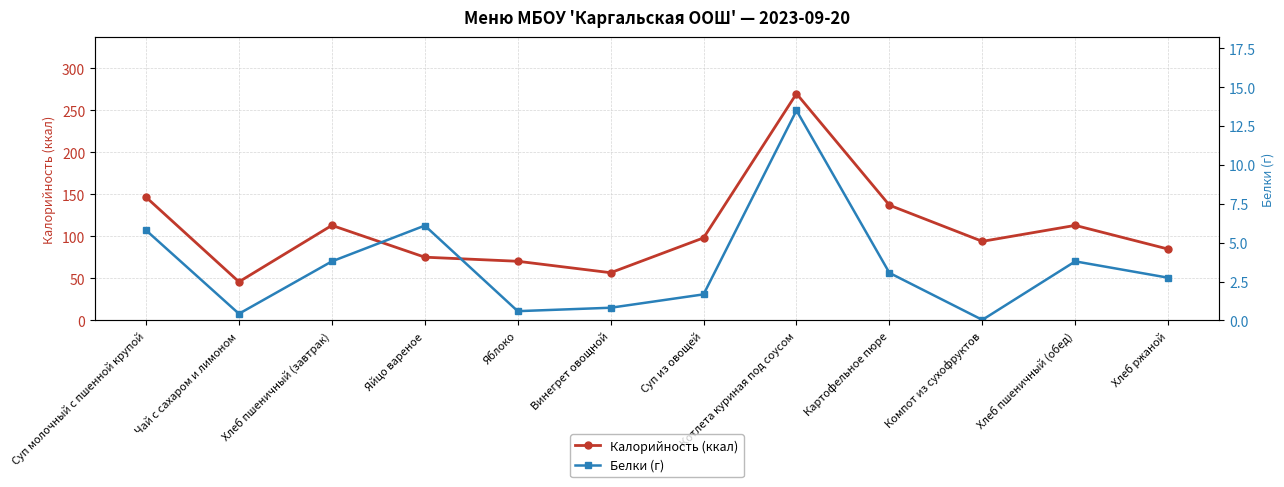

Which has a higher value, Винегрет овощной or Яблоко?

Яблоко